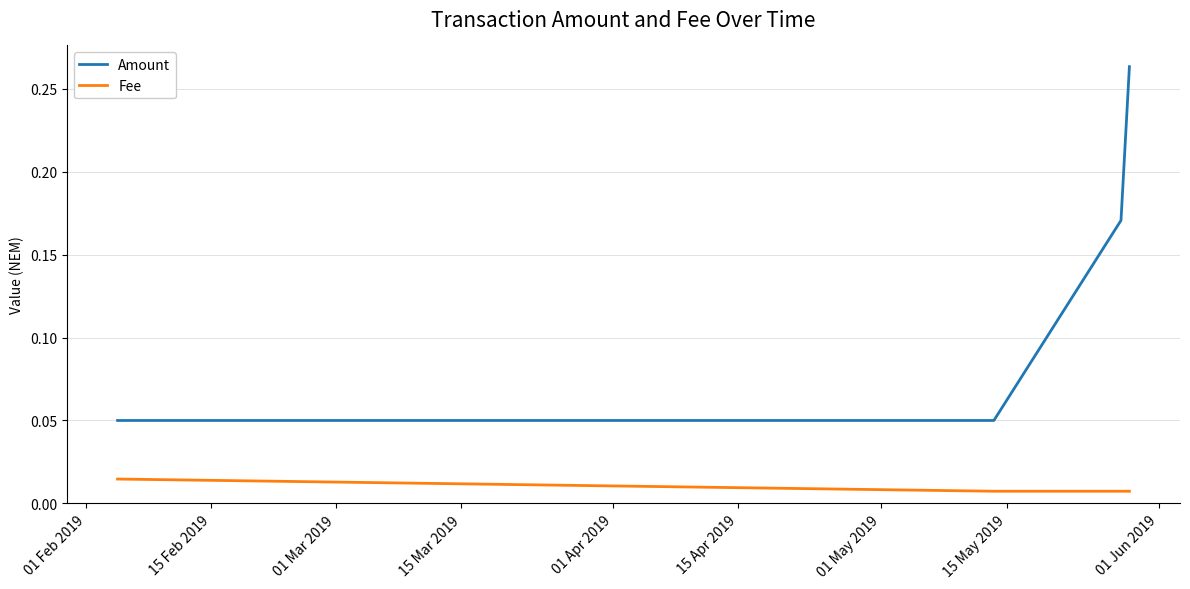

True or false: Amount has more than 2 interior local peaks.

False